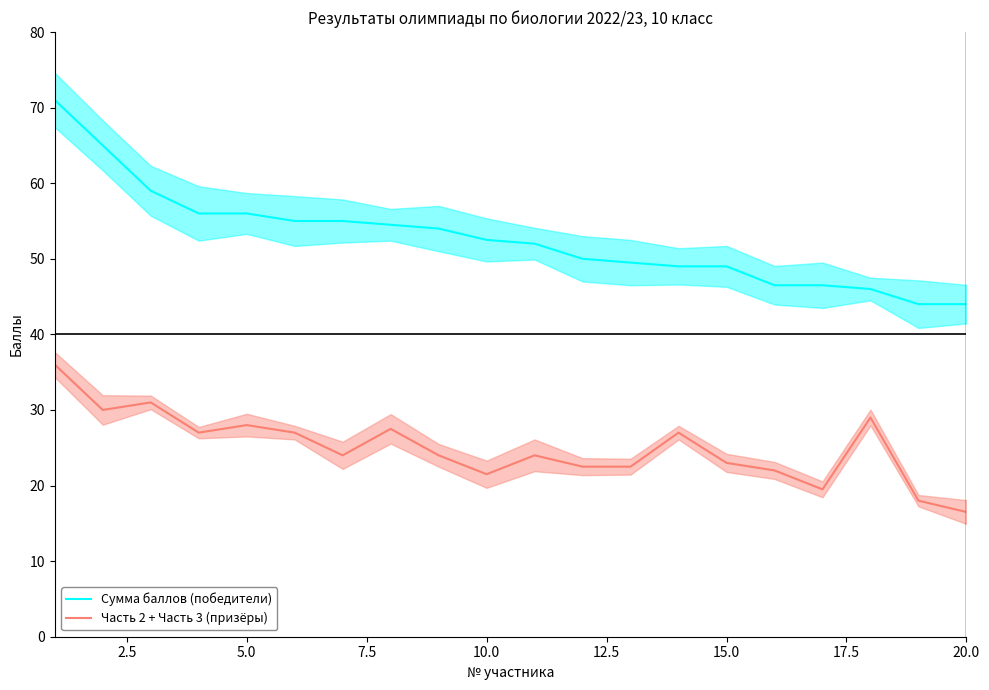

Does the chart have visible grid lines?

No